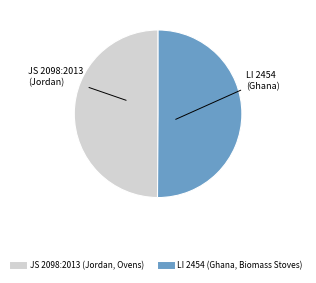

The LI 2454 (Ghana, Biomass Stoves) slice represents 50% of the pie. True or false?

True